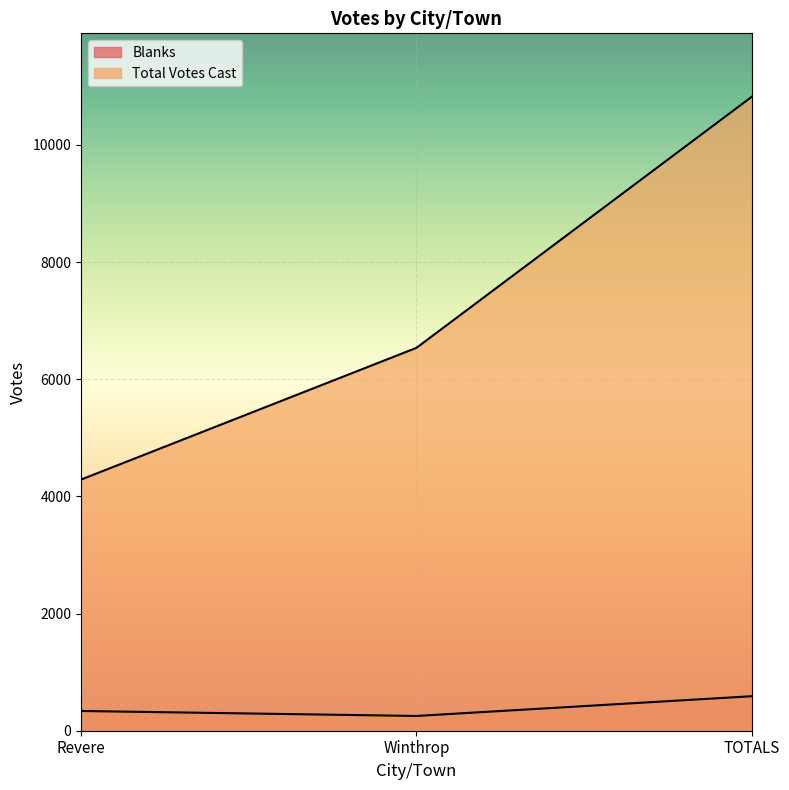

What is the average value of the Total Votes Cast series?

7215